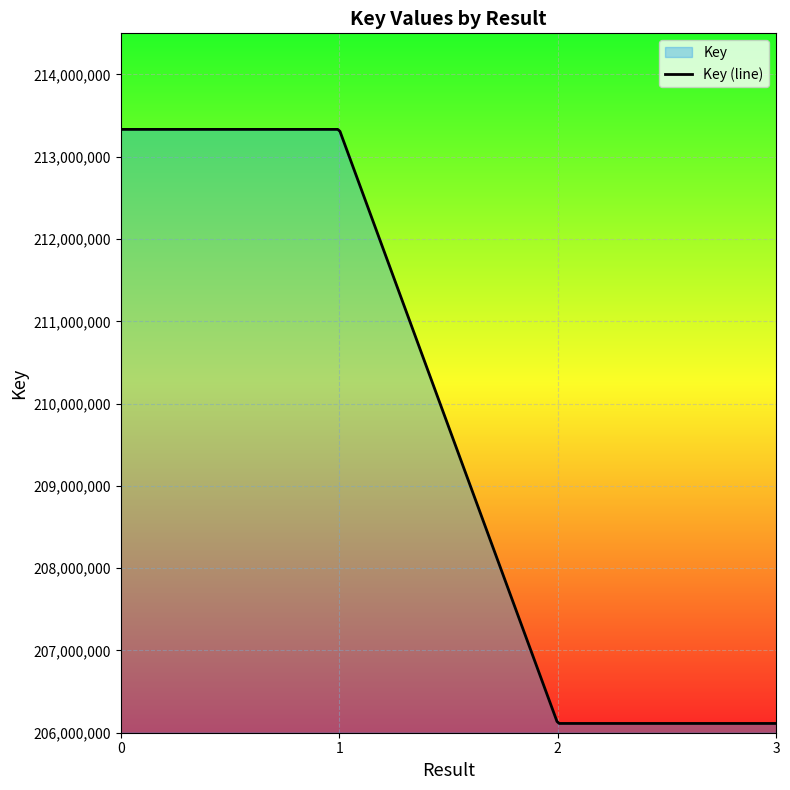

Does the chart display data point markers on the line(s)?

No